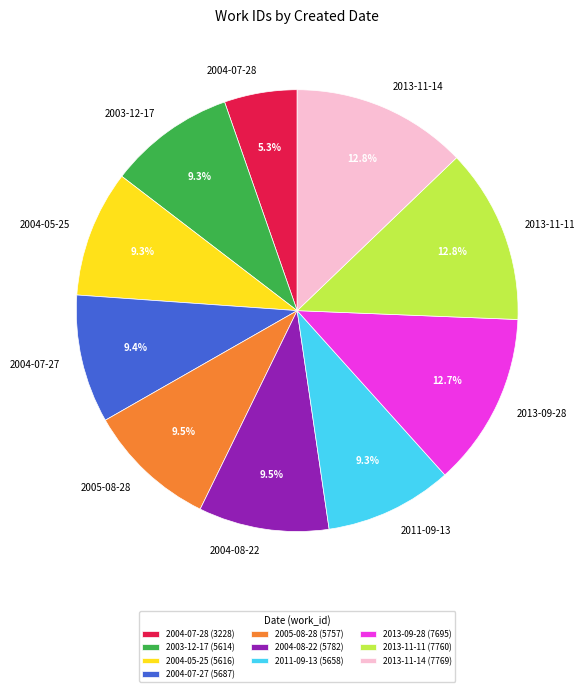

How many slices are in this pie chart?

10